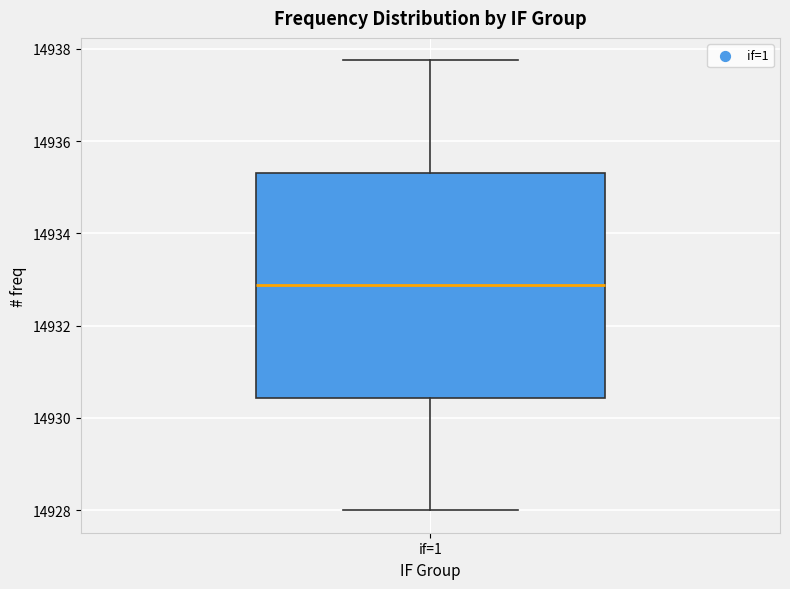

Transcribe this box plot: give where the median line is, the range the box spans, and where the two whiskers end, as read against the y-axis. The values are not printed on the chart, so give them approximately, as read against the axis.

median 14932.8, box 14930.4 to 14935.4, whiskers 14928.0 to 14937.8